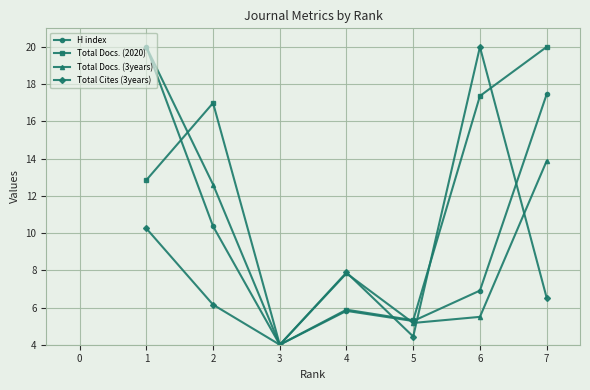

Rank the categories by Total Cites (3years) value from lowest to highest.

3, 5, 2, 7, 4, 1, 6